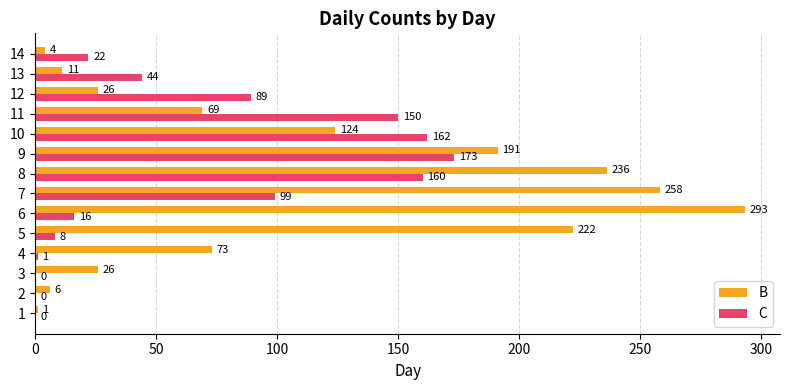

What is the sum of the C values at 8 and 1?

160